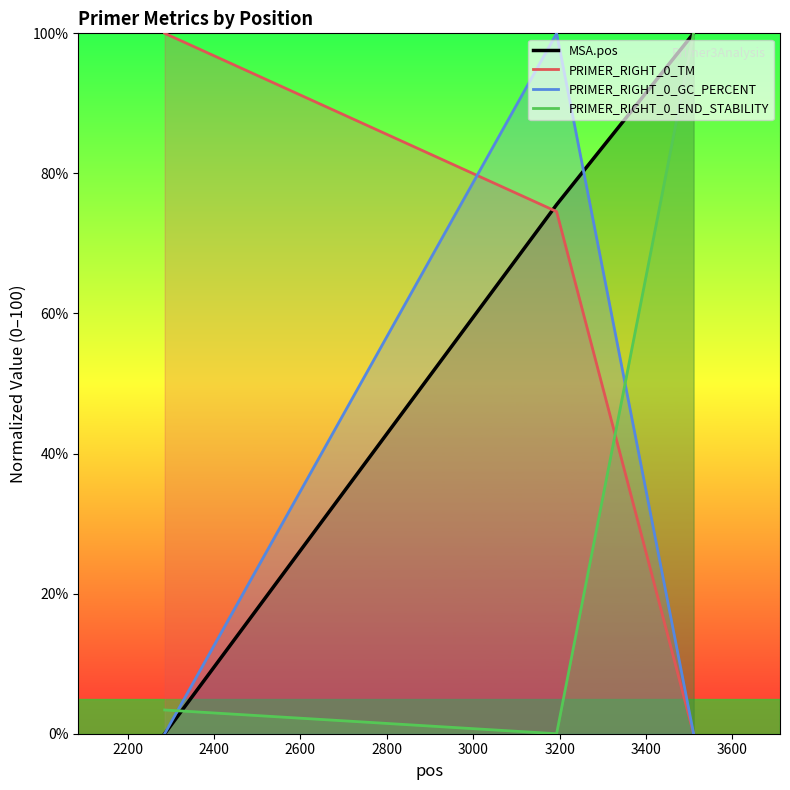

What is the maximum value for PRIMER_RIGHT_0_GC_PERCENT?

100.0